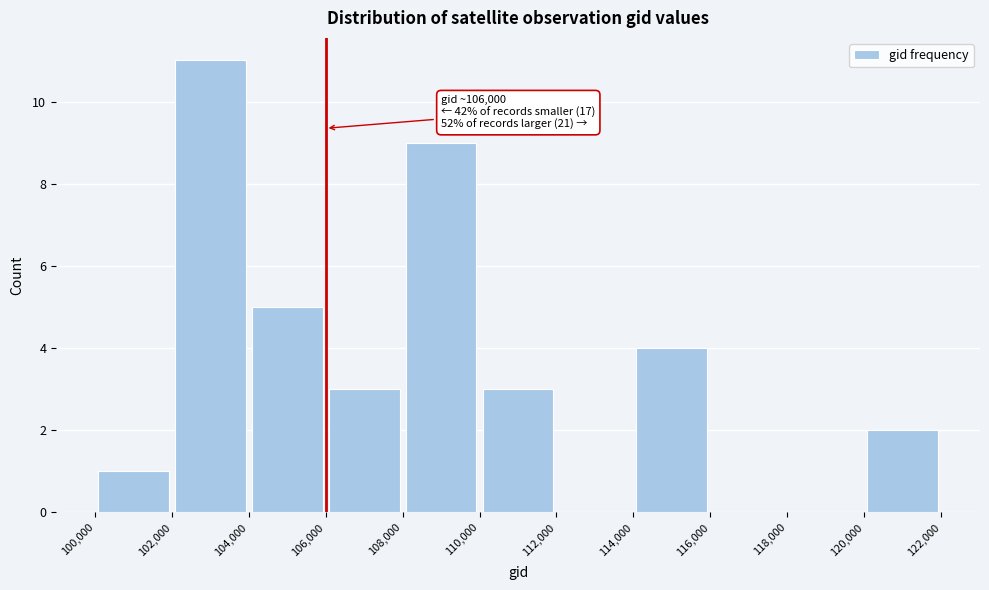

Which range on the x-axis has the tallest bar?

102,000 to 104,000